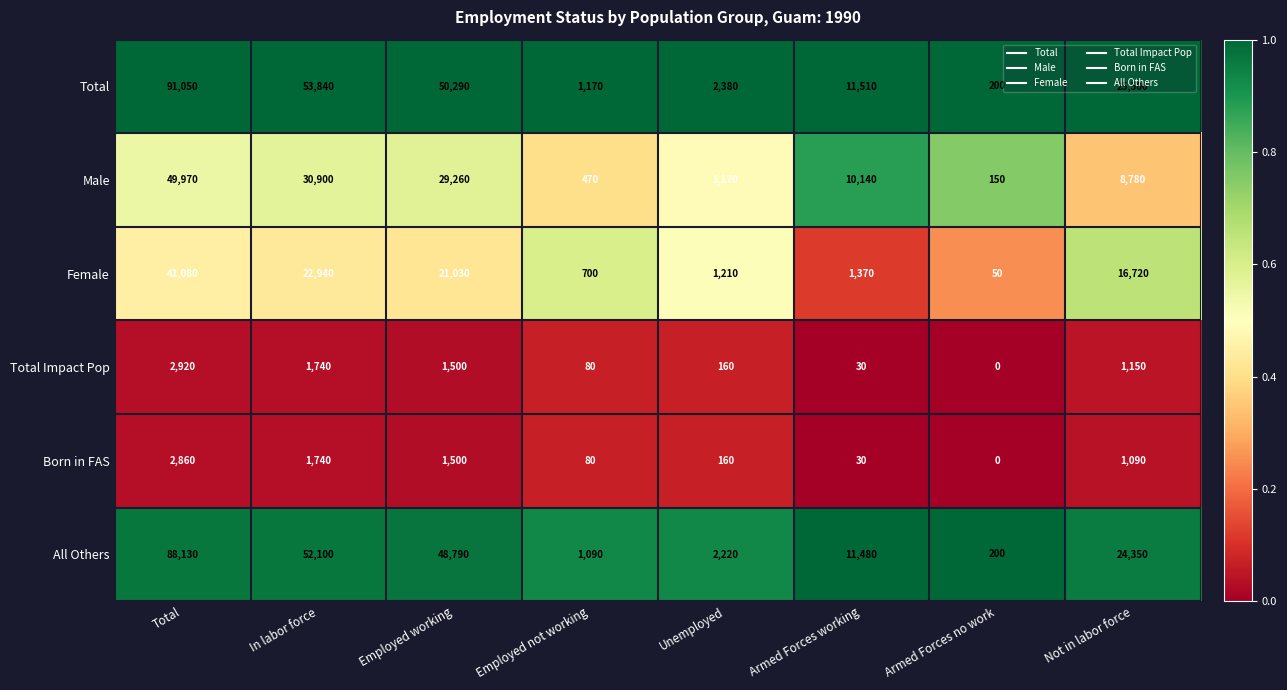

Which series changed the most between Armed Forces working and Not in labor force?

Female